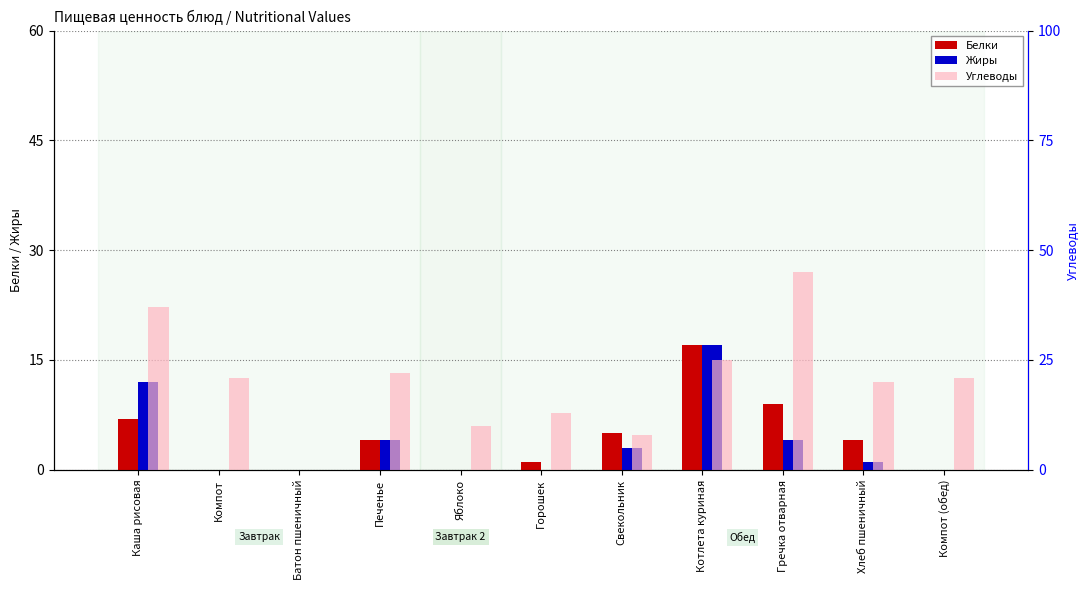

At which label does Углеводы reach its peak?

Гречка отварная